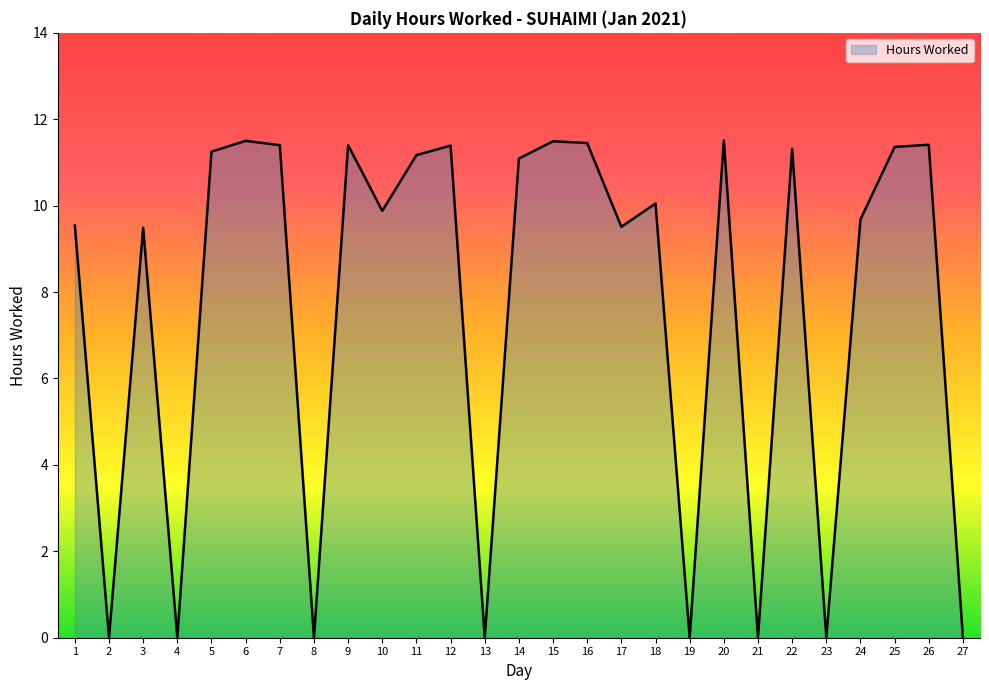

What is the change in value from 3 to 27?

-9.5